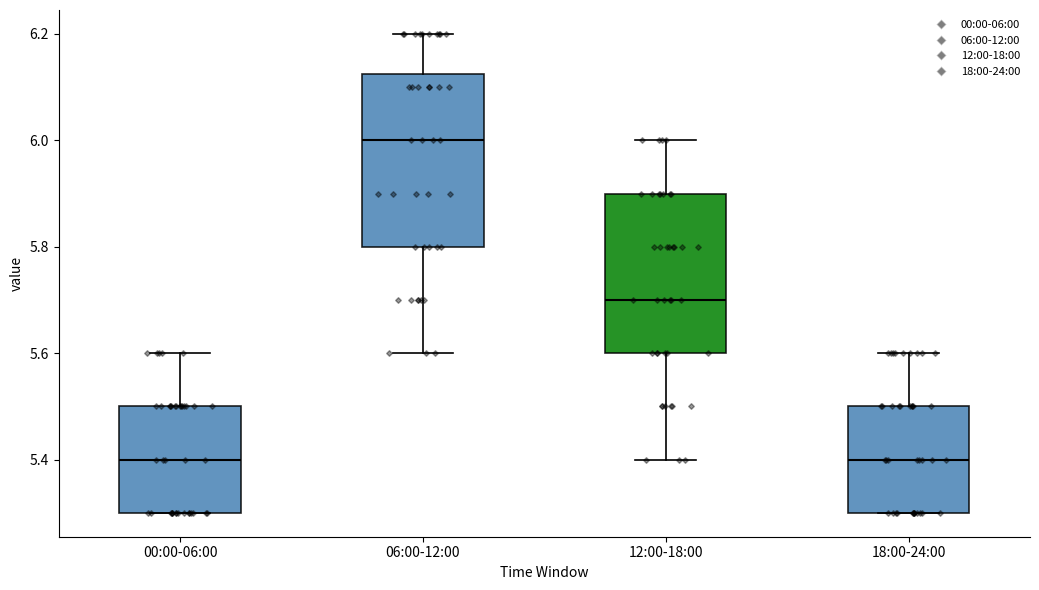

Where is the lower edge of the box for 00:00-06:00 on the y-axis? The values are not printed on the chart, so give them approximately, as read against the axis.

5.30